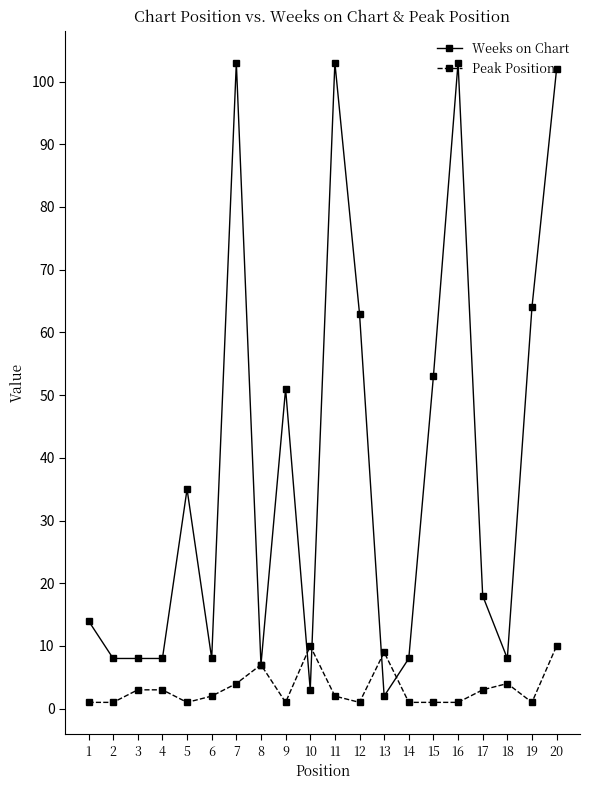

Is it true that Weeks on Chart equals 18 at 17?

True